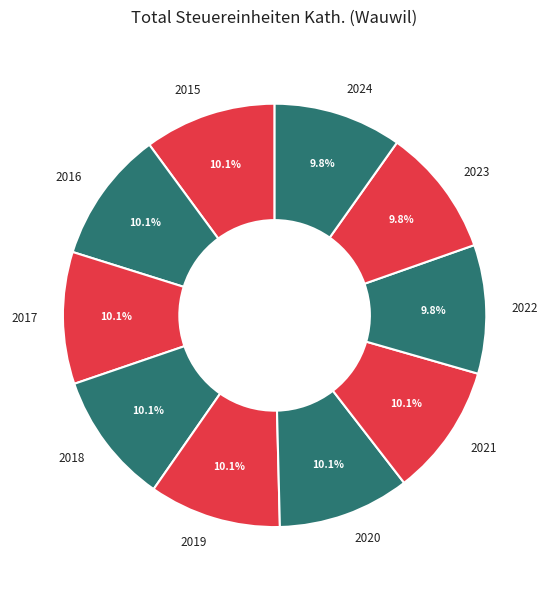

Count the number of slices in the pie.

10